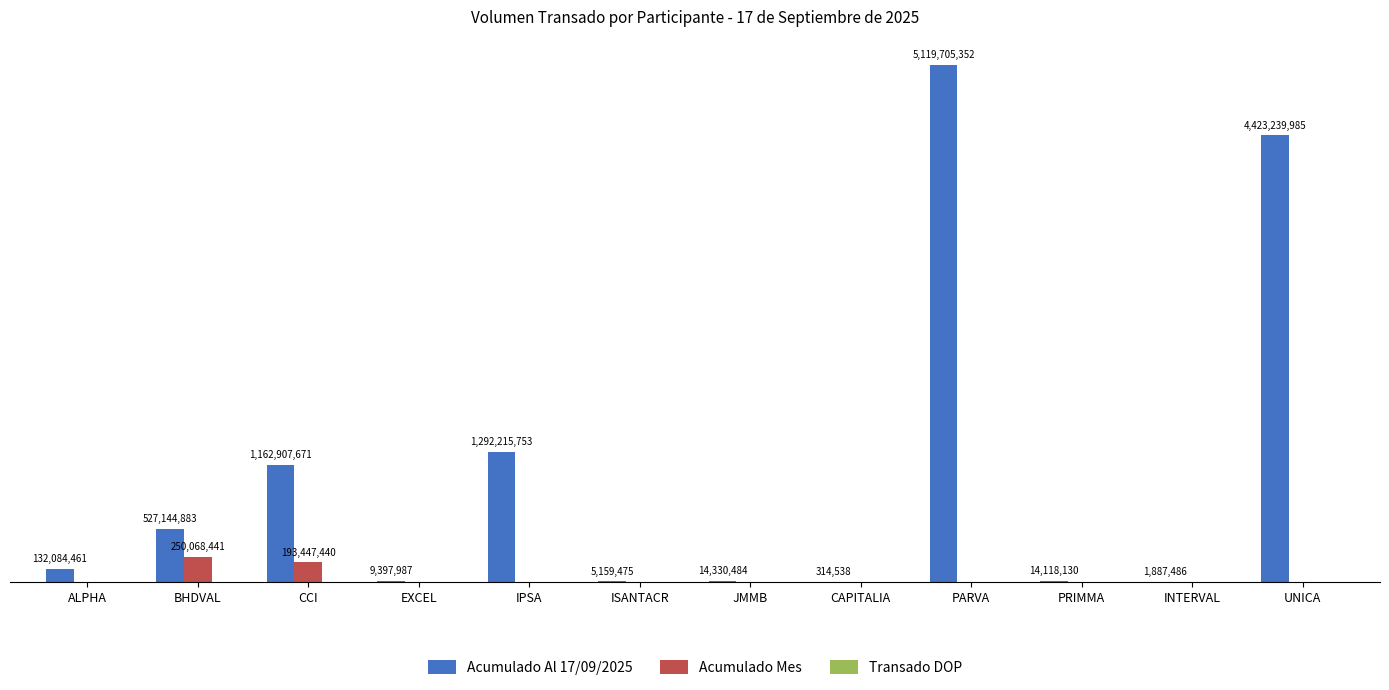

Does the chart contain stacked bars?

No